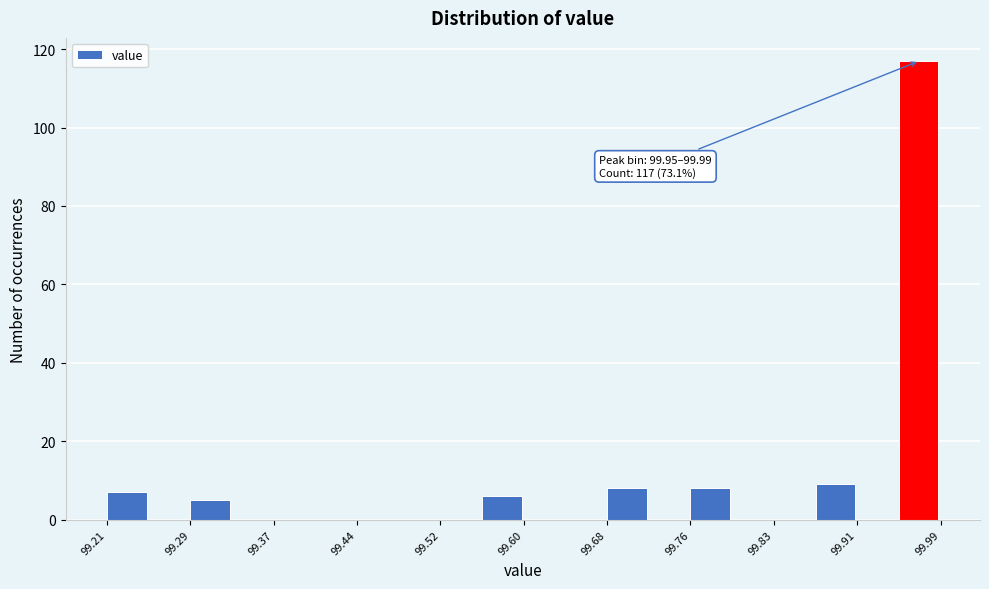

Read against the x-axis, roughly where is the centre of the tallest bar?

99.97